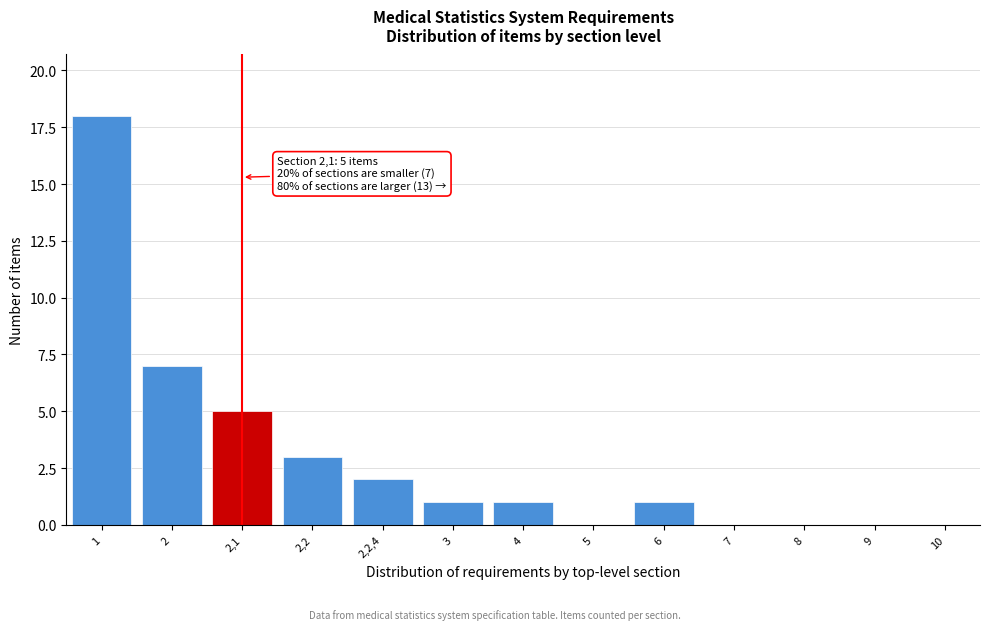

Reading left to right, what are all the values shown in this chart?

1=18	2=7	2,1=5	2,2=3	2,2,4=2	3=1	4=1	5=0	6=1	7=0	8=0	9=0	10=0